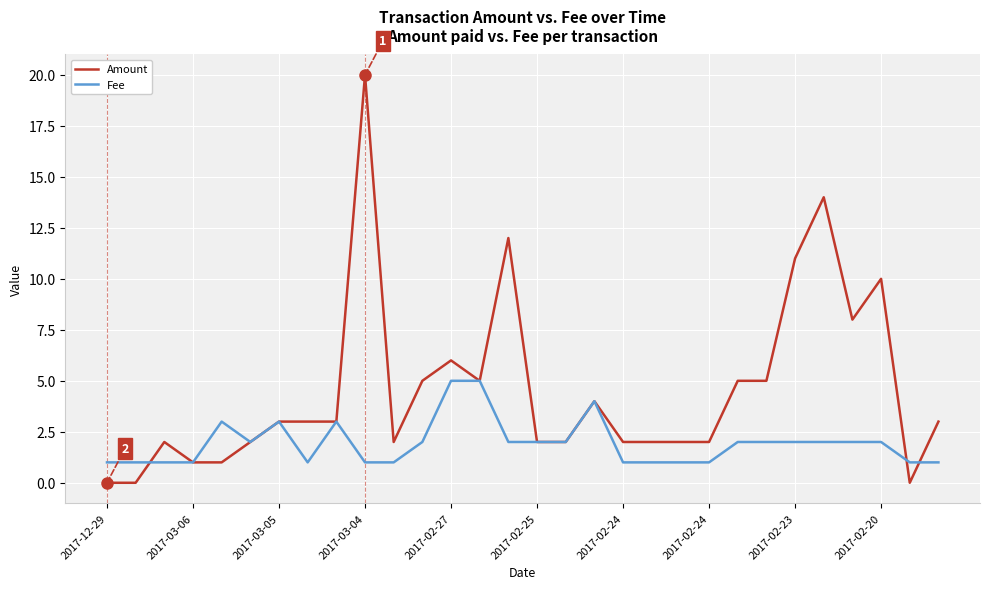

List the series in order of their peak value, highest first.

Amount, Fee